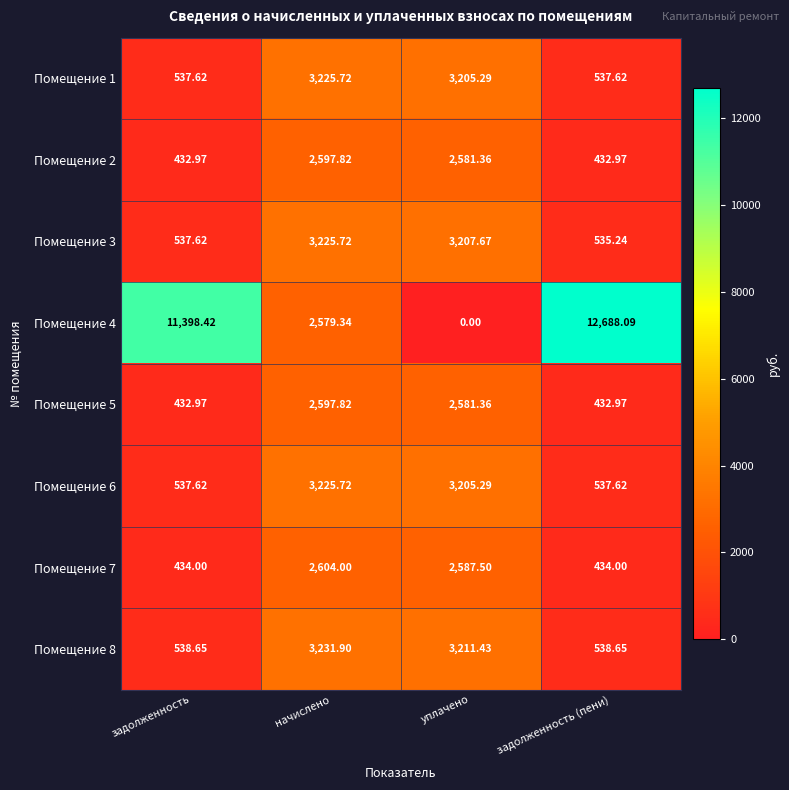

At which label is Помещение 1 closest to 1881?

уплачено